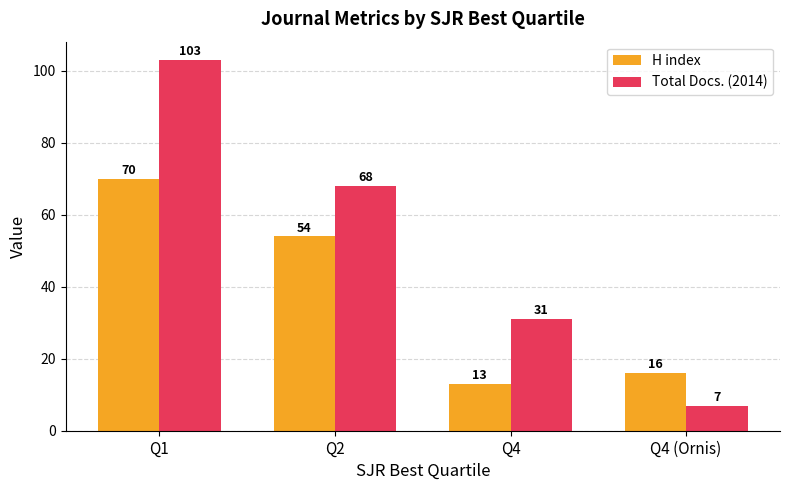

Which series has the largest range (max minus min)?

Total Docs. (2014)